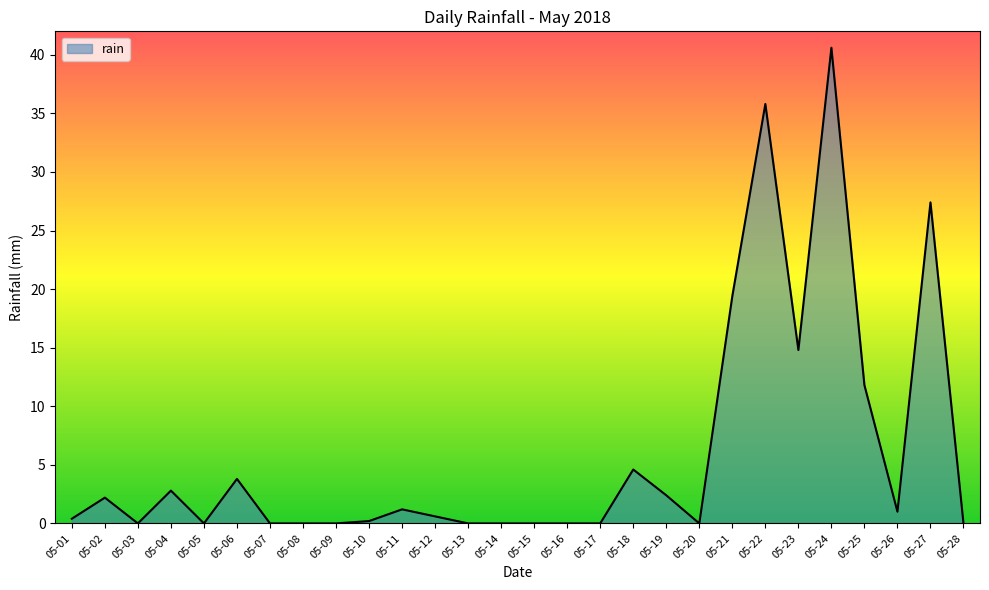

The value at 05-13 is 0.0. True or false?

True